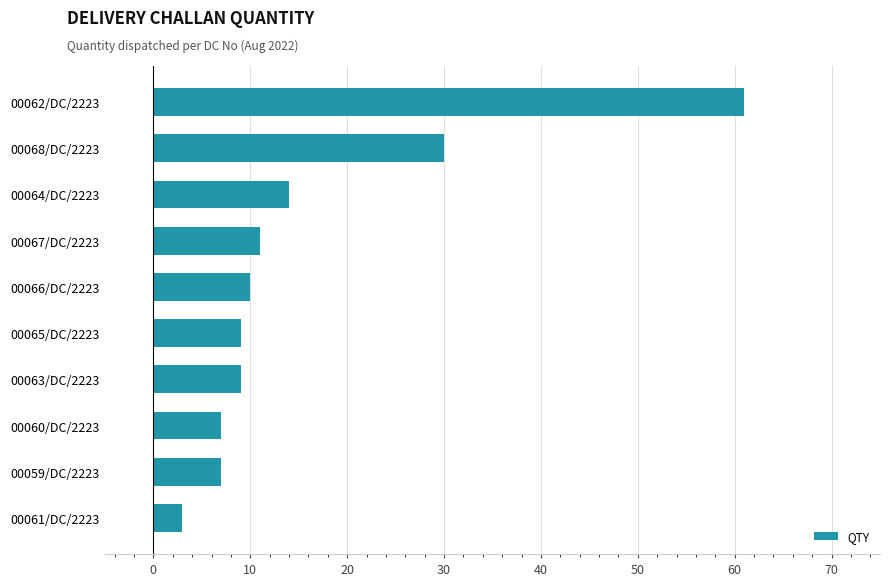

How many bars are there in total?

10